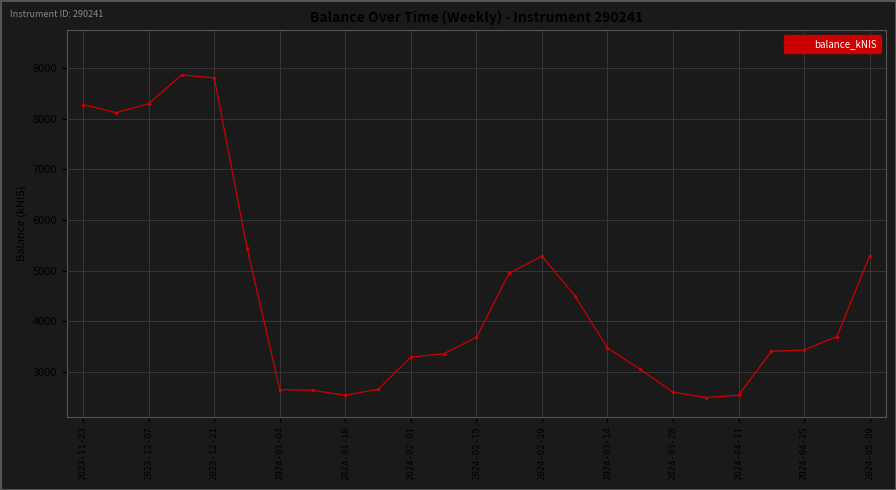

What is the value of the 18th point from the left?

3051.8